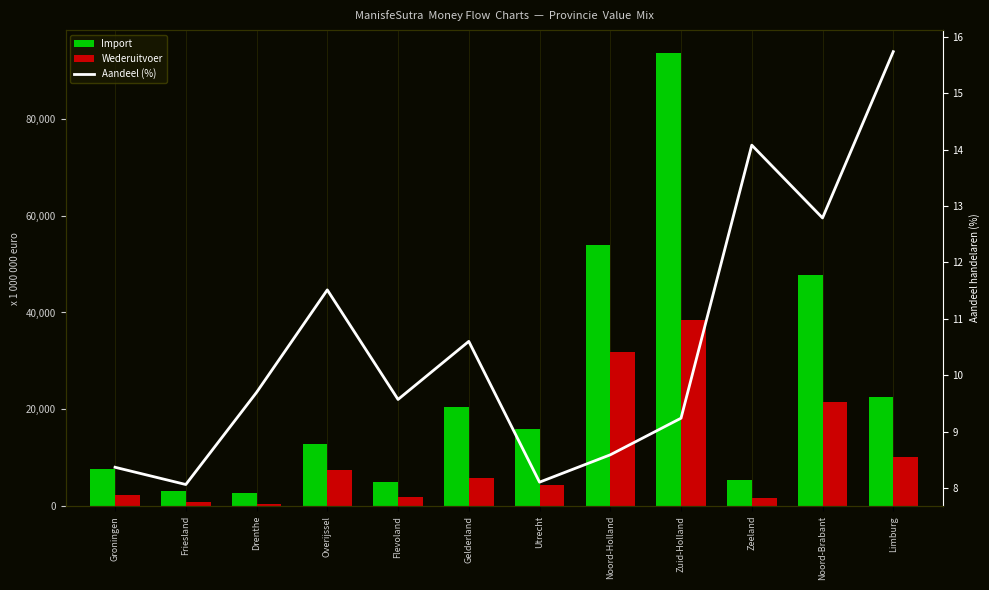

What position from the right is Noord-Holland?

5